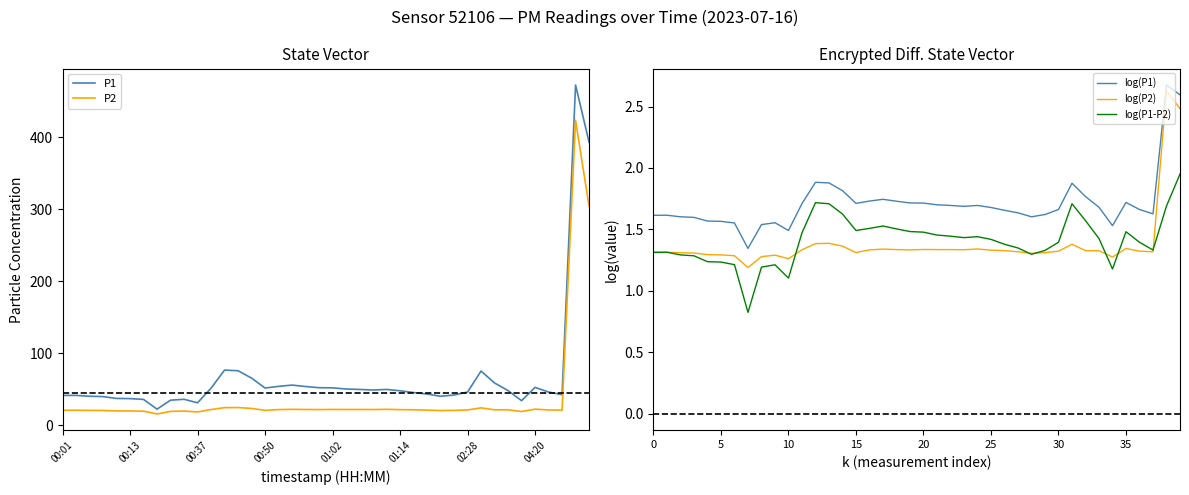

What is the value of the P2 point at the 30th from the left?

20.5